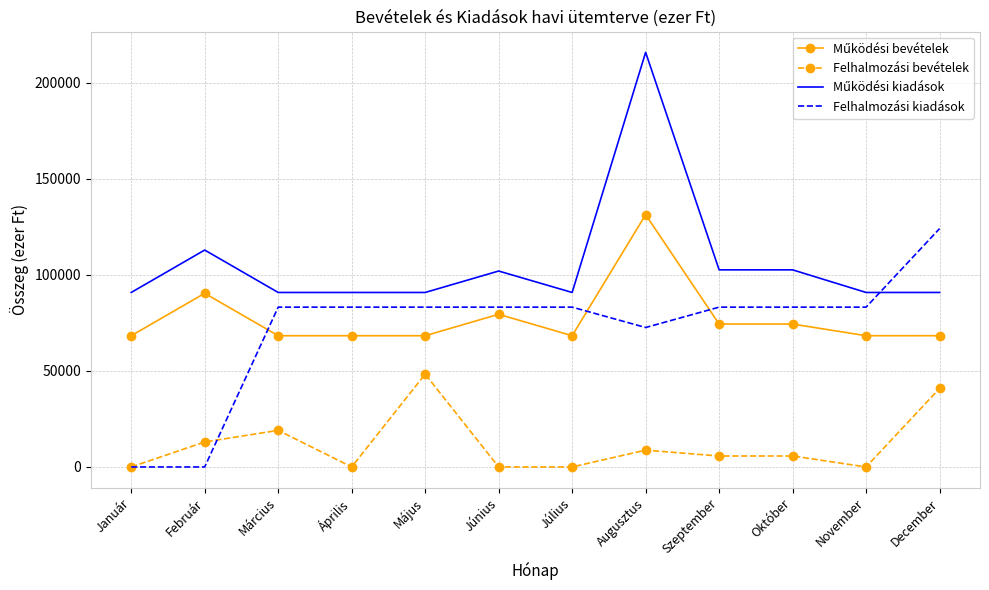

What is the difference between the highest and lowest values at Szeptember?

96925